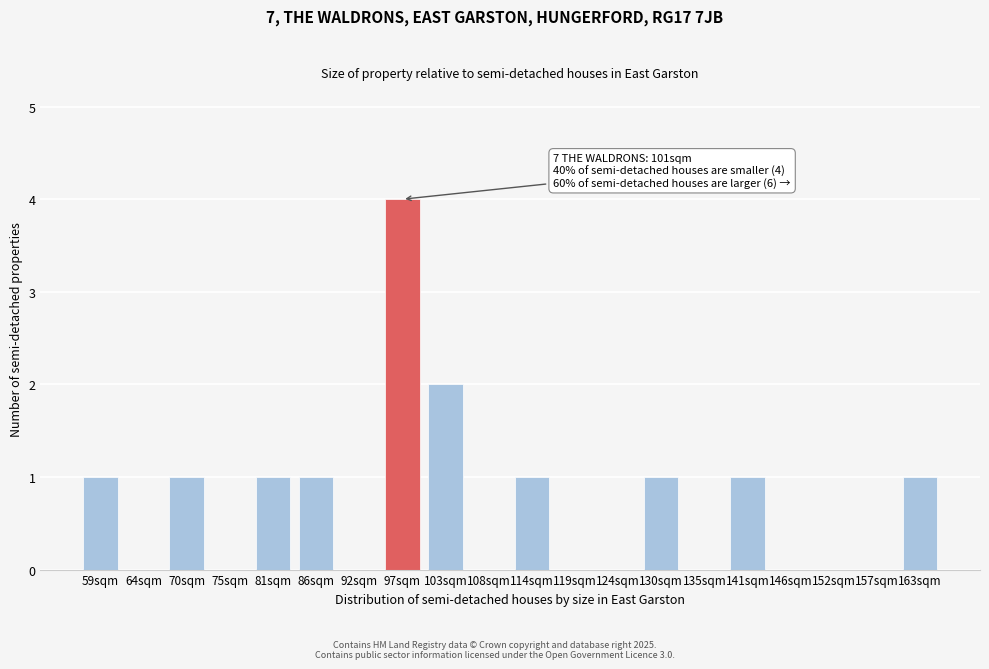

Reading left to right, list all the values displayed in this chart.

59sqm=1	64sqm=0	70sqm=1	75sqm=0	81sqm=1	86sqm=1	92sqm=0	97sqm=4	103sqm=2	108sqm=0	114sqm=1	119sqm=0	124sqm=0	130sqm=1	135sqm=0	141sqm=1	146sqm=0	152sqm=0	157sqm=0	163sqm=1